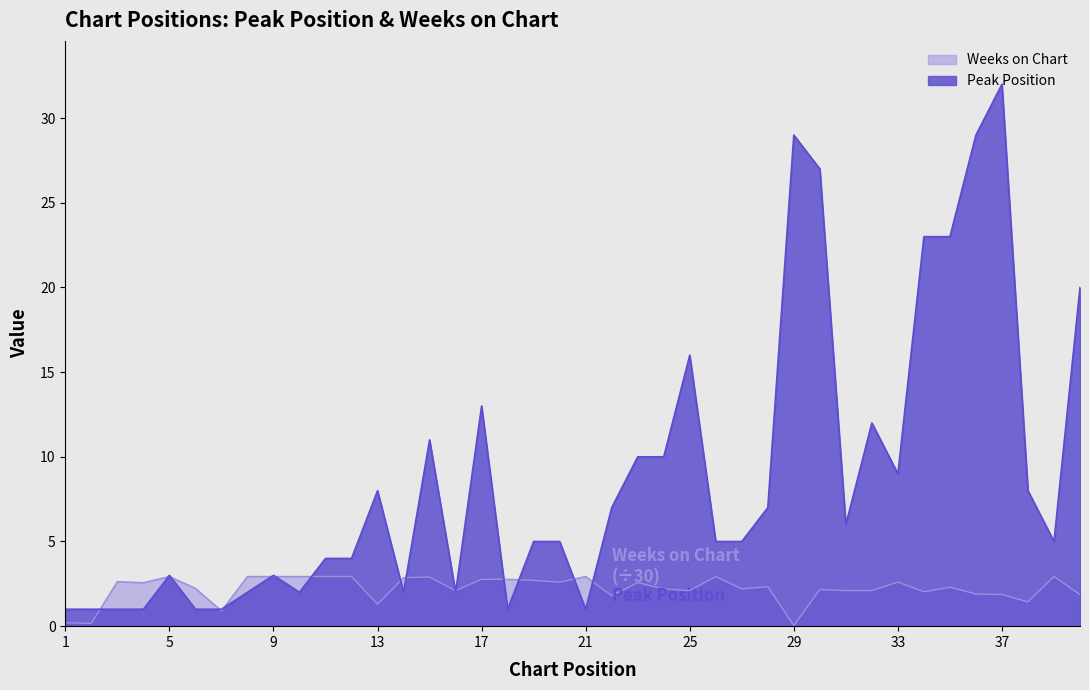

What is the difference between the second highest and second lowest values in the Peak Position series?

28.0